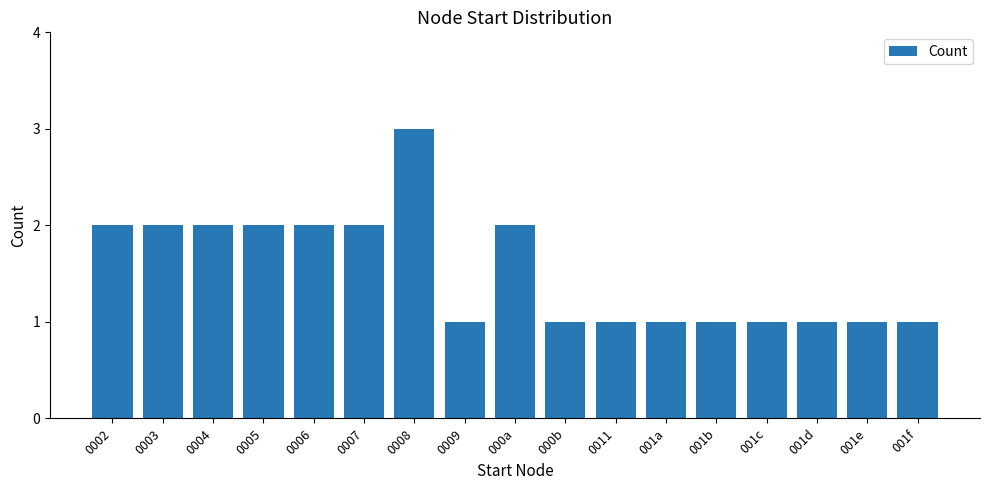

Reading right to left, transcribe all the data shown in this chart.

001f=1	001e=1	001d=1	001c=1	001b=1	001a=1	0011=1	000b=1	000a=2	0009=1	0008=3	0007=2	0006=2	0005=2	0004=2	0003=2	0002=2